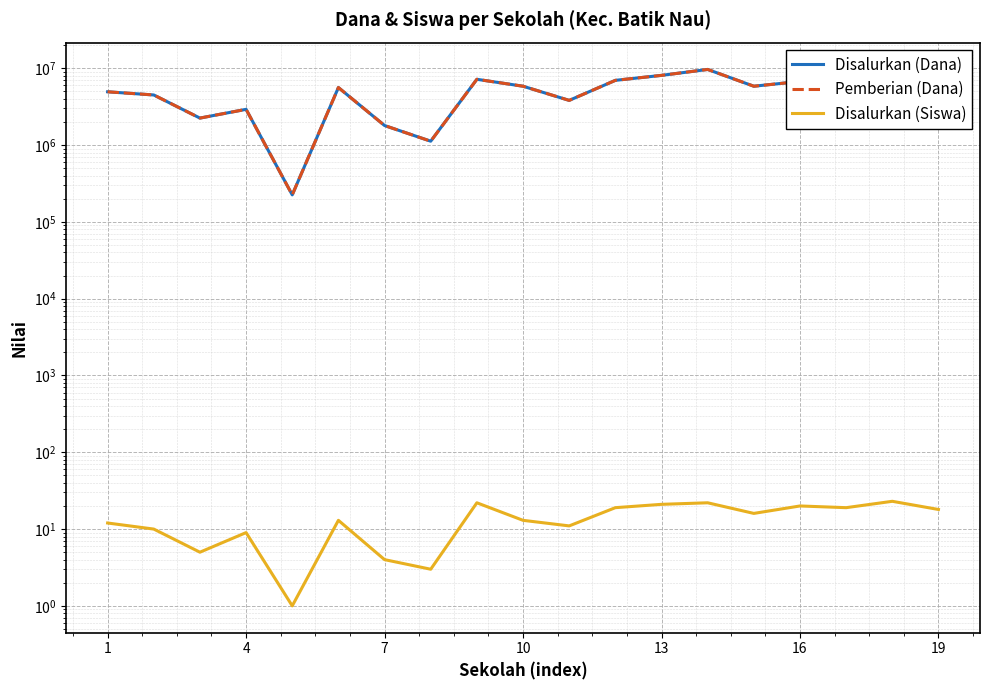

True or false: Pemberian (Dana) and Disalurkan (Siswa) cross at least once.

False